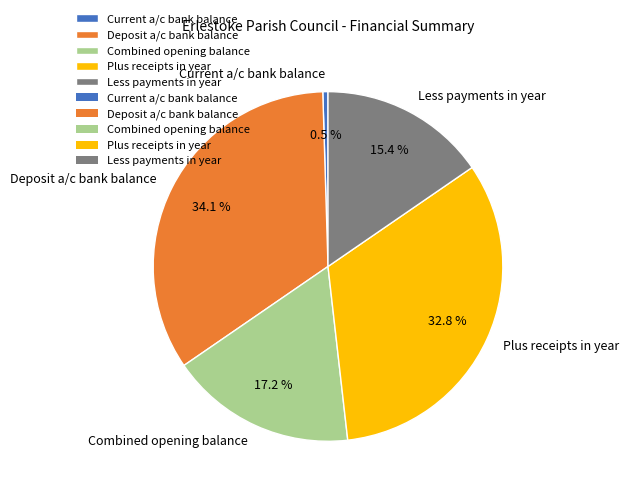

Approximately how many times larger is the value at Deposit a/c bank balance compared to Plus receipts in year?

1.0